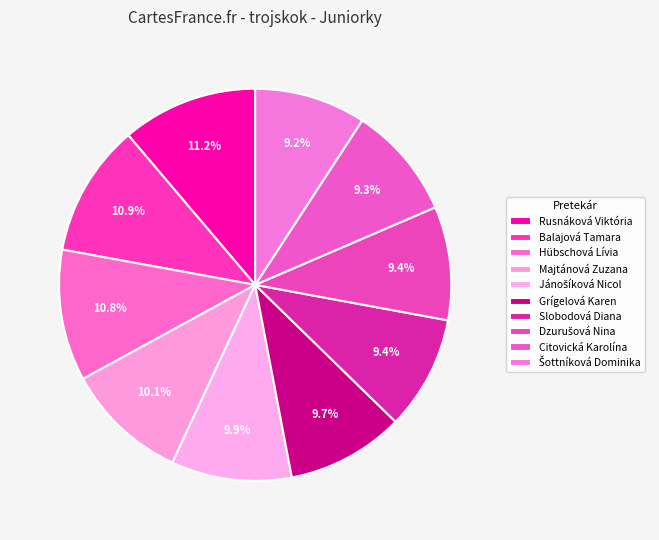

The Jánošíková Nicol slice represents 10% of the pie. True or false?

True